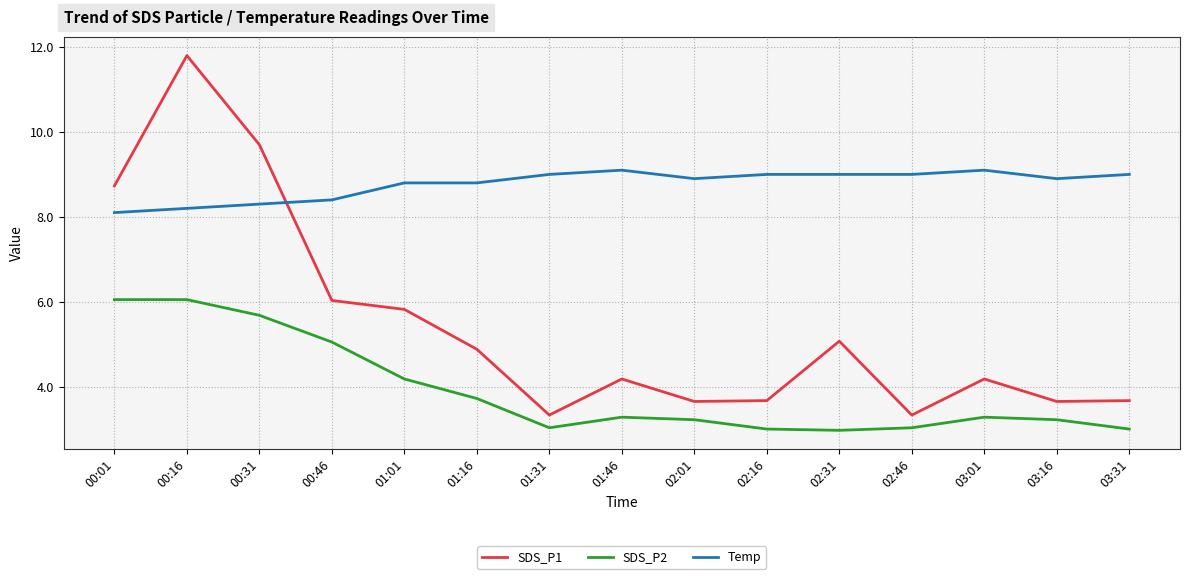

The Temp series shows 9.0 at 02:31. True or false?

True